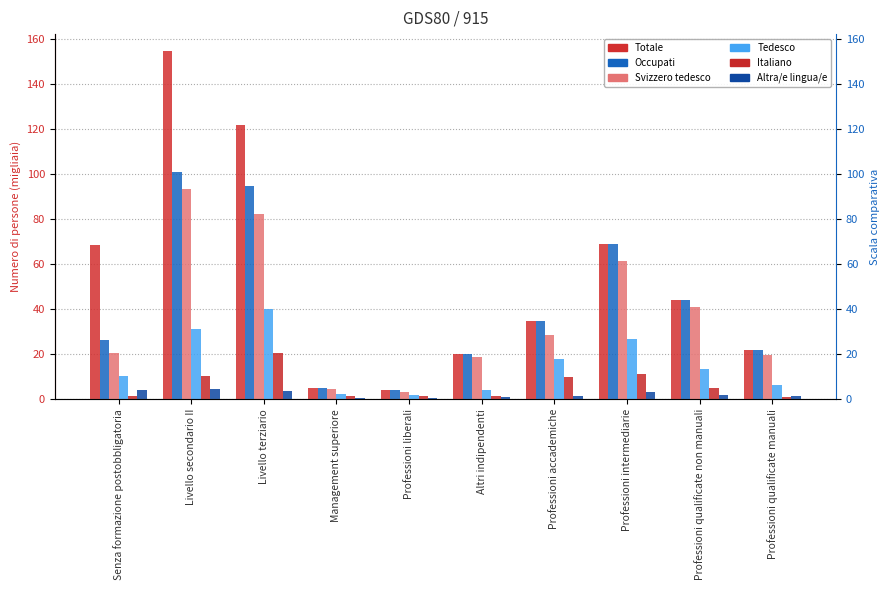

Which category has the highest value in the Altra/e lingua/e series?

Livello secondario II